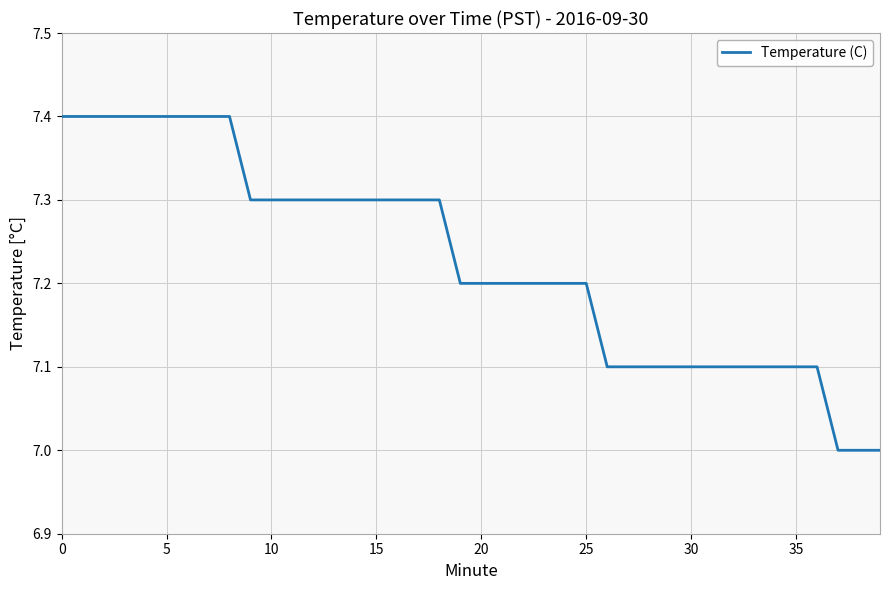

What is the maximum value shown in the chart?

7.4